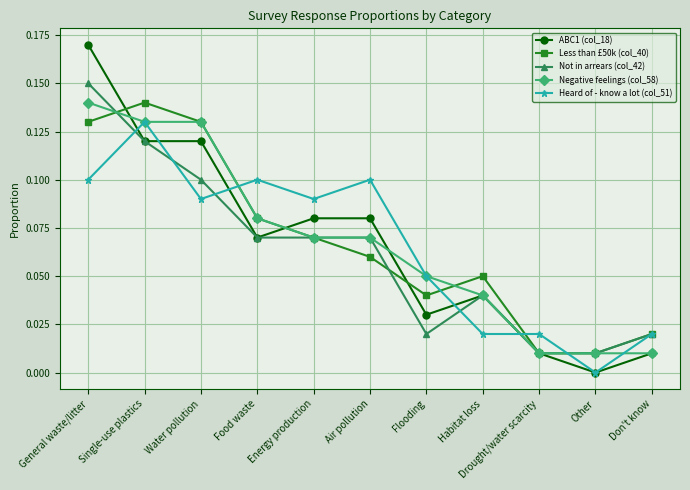

At which label does Negative feelings (col_58) reach its peak?

General waste/litter